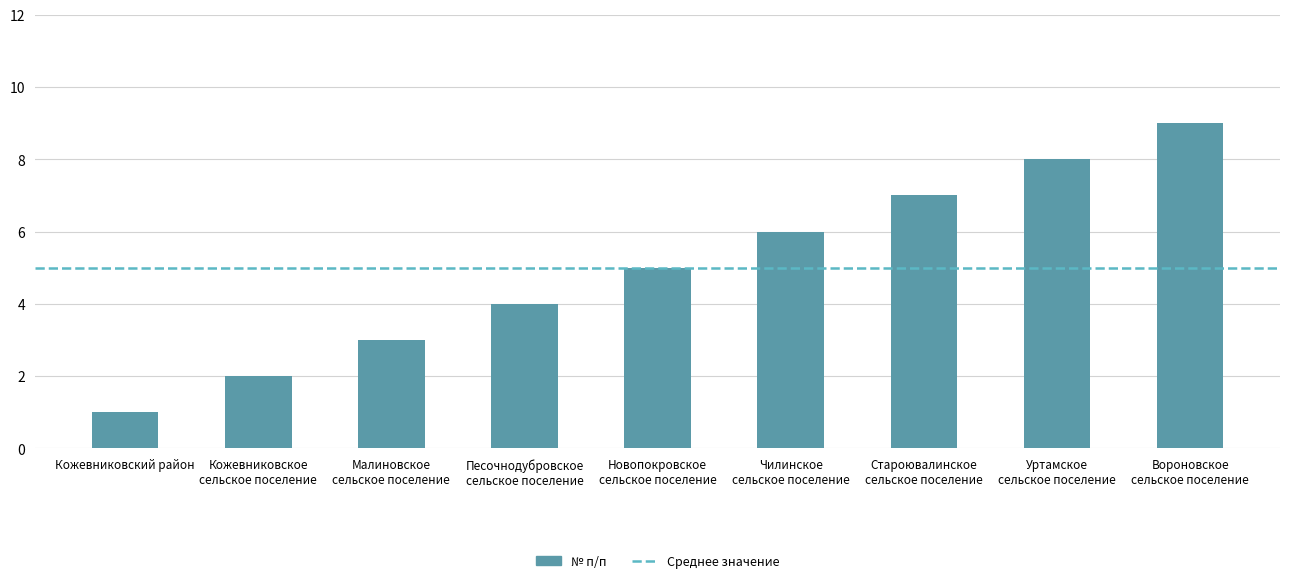

Count the values in the range 3 to 7.

5